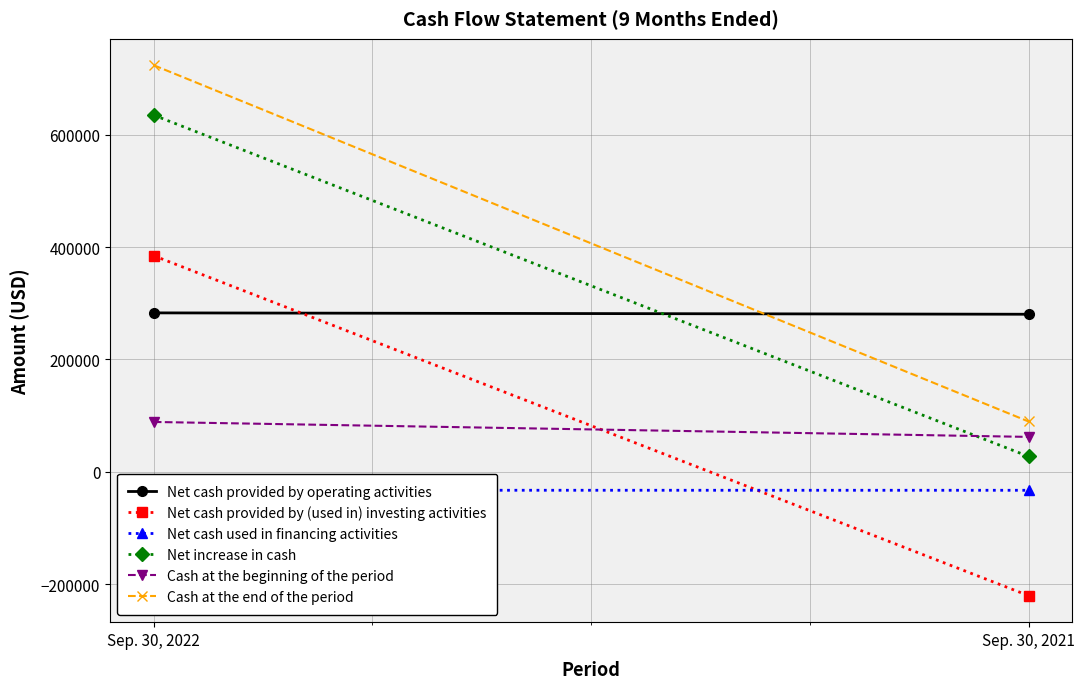

What is the value of the Net cash provided by (used in) investing activities point at the 1st from the left?

384536